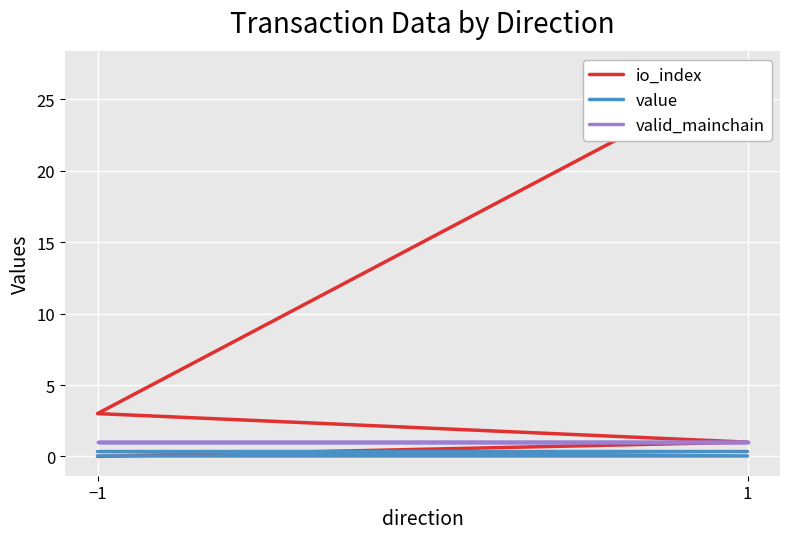

Does the chart display data point markers on the line(s)?

No